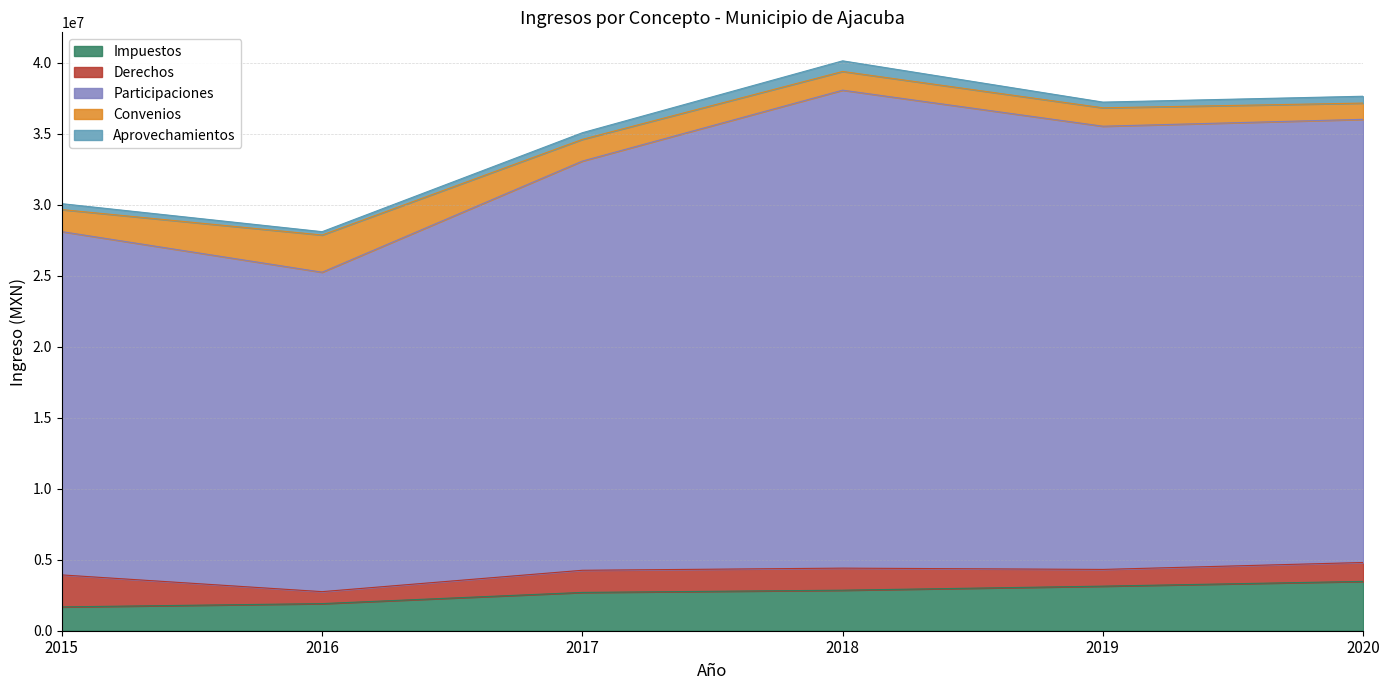

In Participaciones, how many points are higher than both neighbors (excluding endpoints)?

1